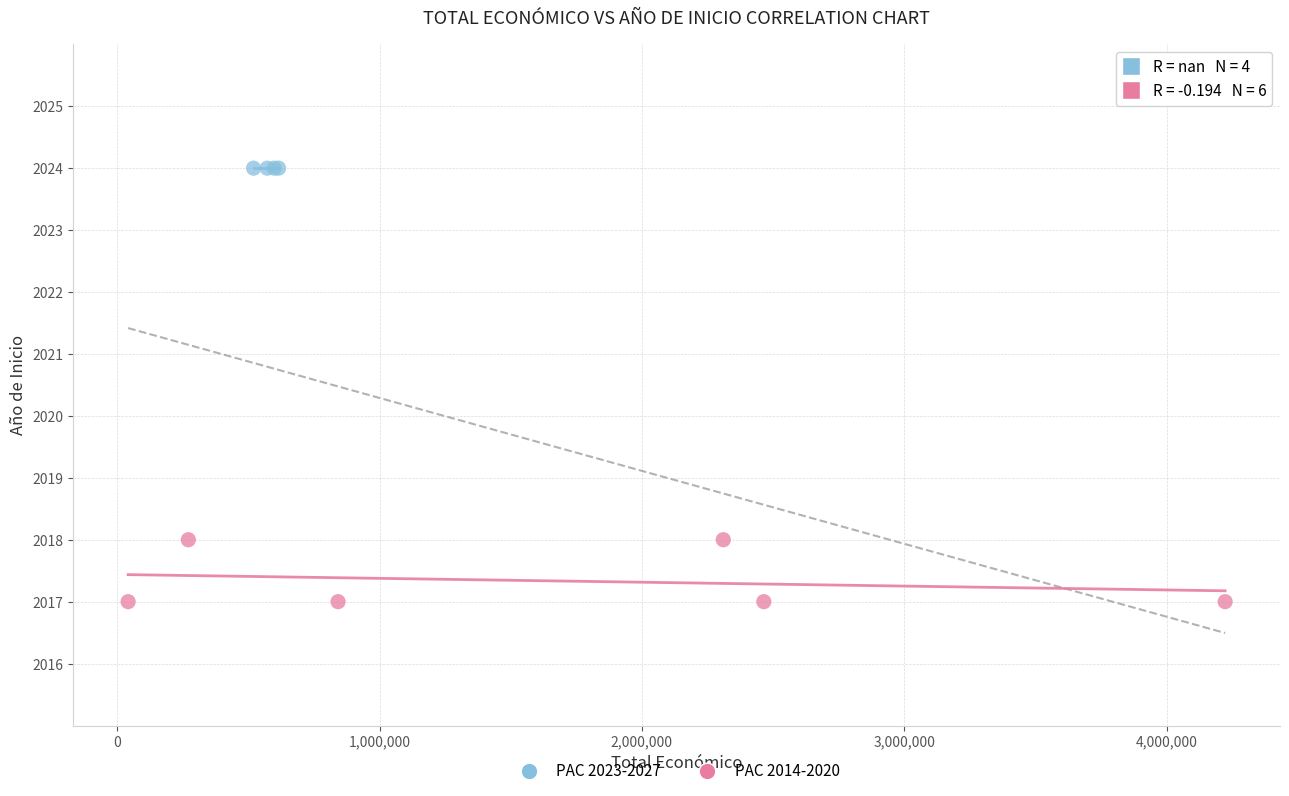

Which series reaches the maximum Y coordinate?

PAC 2023-2027